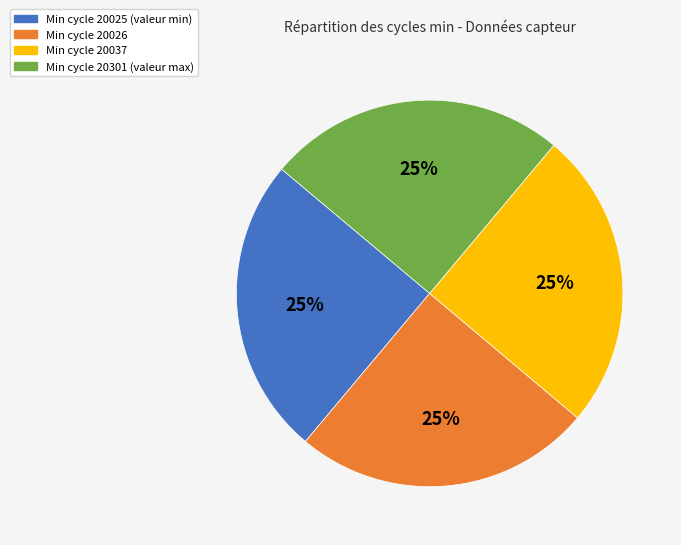

Is there any slice that represents more than half of the pie?

No